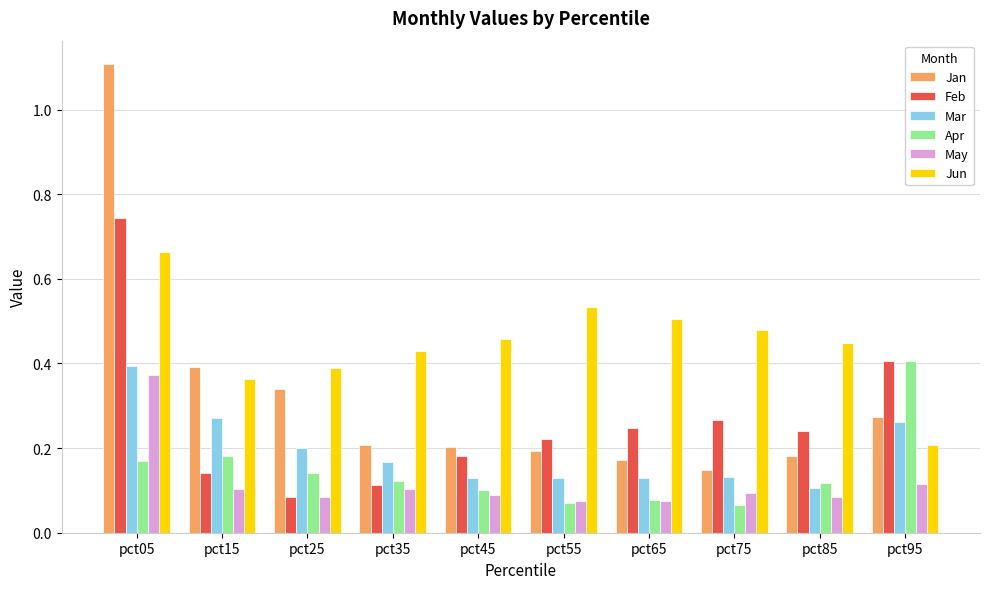

True or false: Feb has a value of 0.2 at pct65.

True